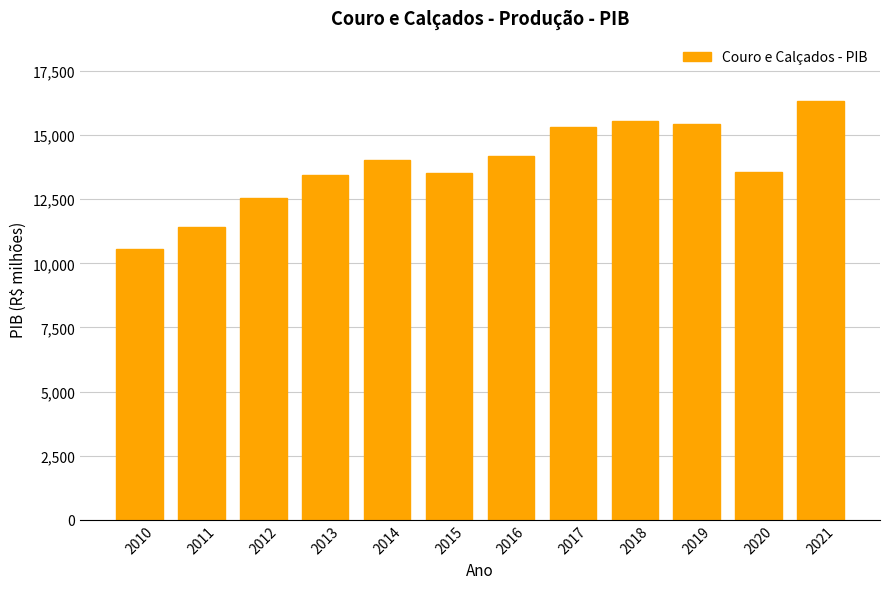

Is it true that the value at 2020 is 13560?

True